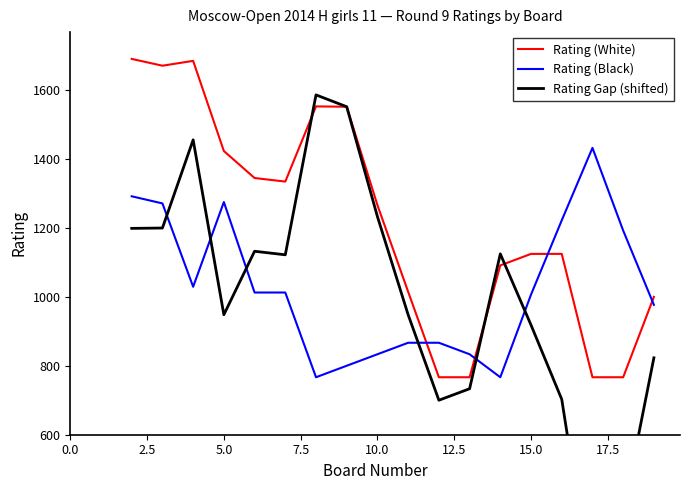

True or false: Rating (White) and Rating (Black) intersect in this chart.

True